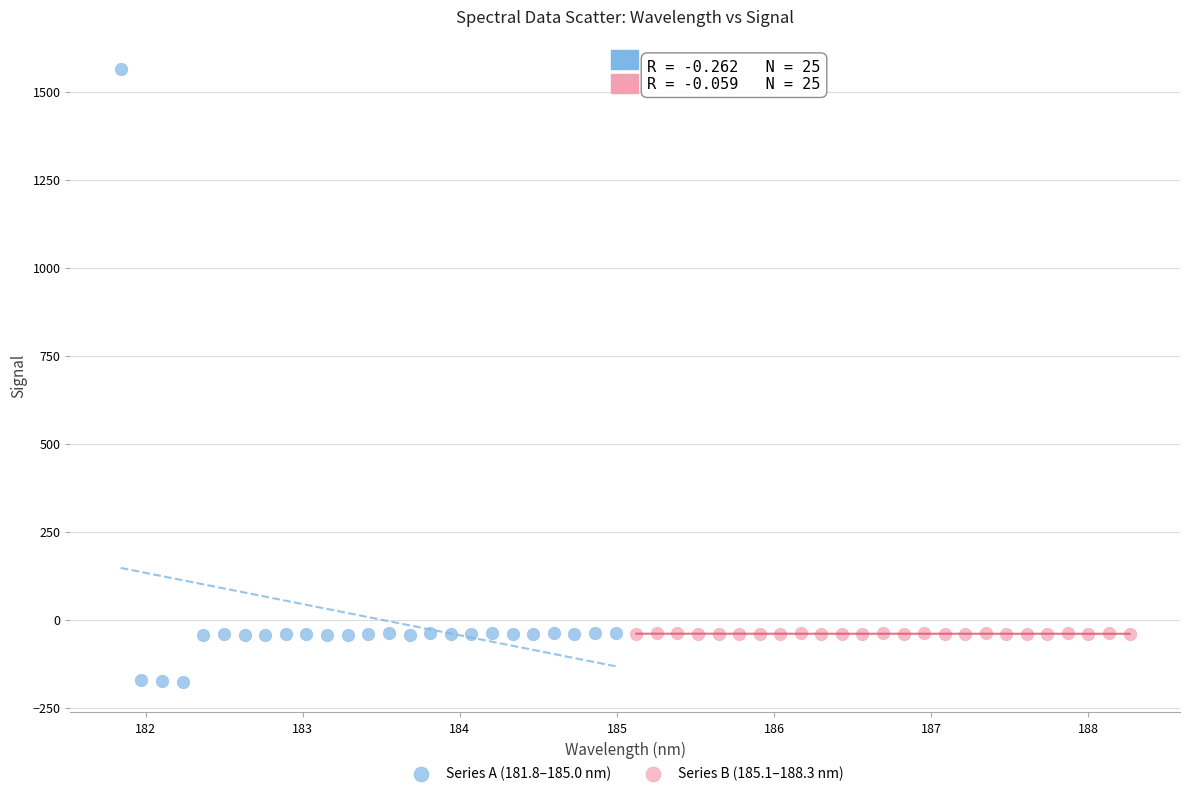

Which series reaches the minimum Y coordinate?

Series A (181.8–185.0 nm)